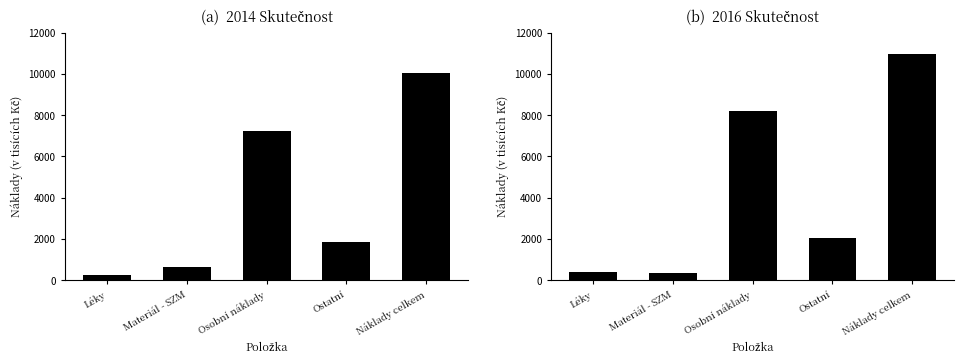

How many values in the 2016 Skutečnost series are below 2056?

2